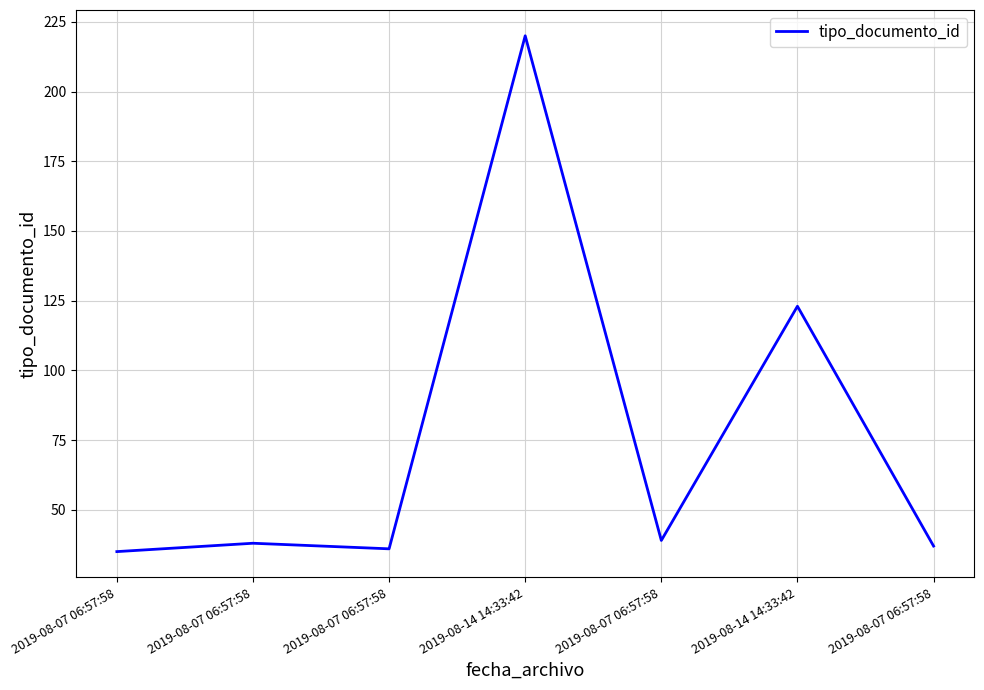

What is the label of the 4th point from the left?

2019-08-14 14:33:42